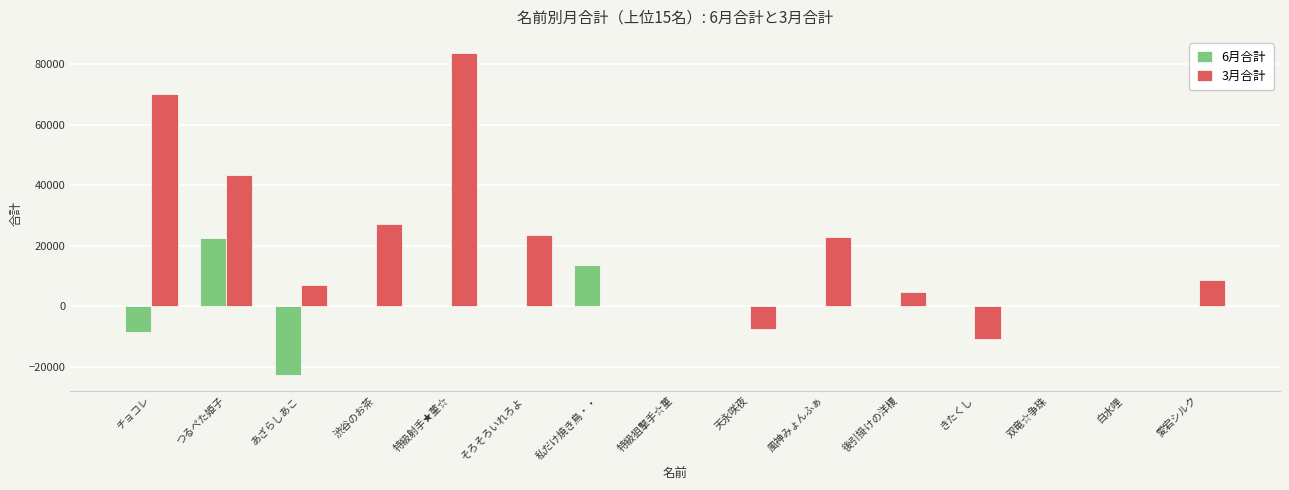

Is it true that 3月合計 equals -7400 at 天永咲夜?

True